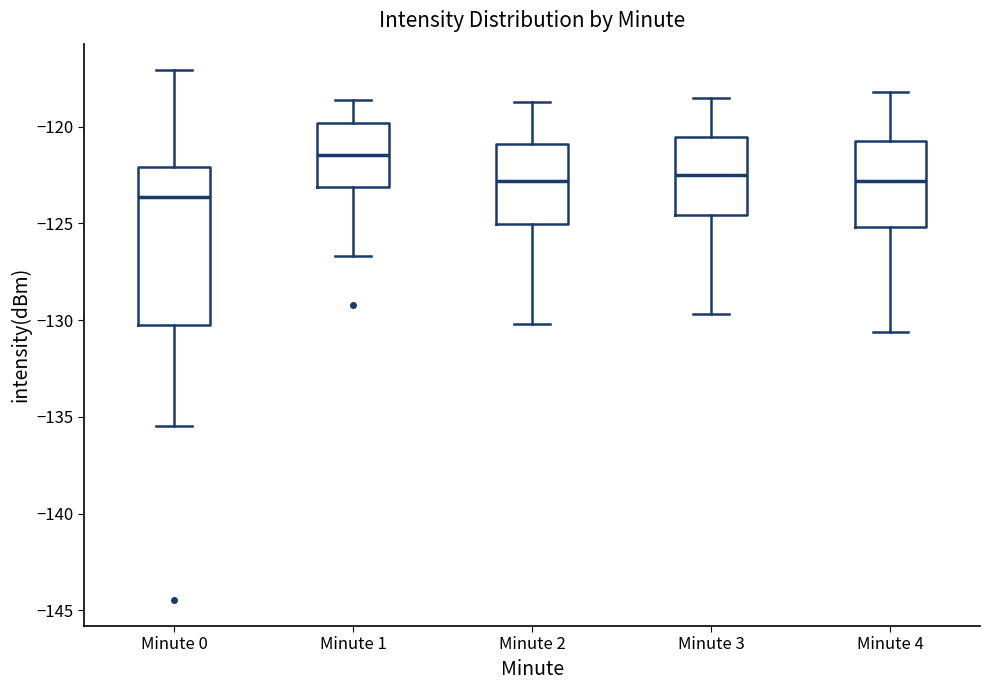

Reading left to right, transcribe this box plot: for each box, give where its median line is, the range the box spans, and where its two whiskers end, as read against the y-axis. The values are not printed on the chart, so give them approximately, as read against the axis.

Minute 0: median -123.5, box -130.0 to -122.0, whiskers -135.5 to -117.0
Minute 1: median -121.5, box -123.0 to -120.0, whiskers -126.5 to -118.5
Minute 2: median -123.0, box -125.0 to -121.0, whiskers -130.0 to -118.5
Minute 3: median -122.5, box -124.5 to -120.5, whiskers -129.5 to -118.5
Minute 4: median -123.0, box -125.0 to -120.5, whiskers -130.5 to -118.0